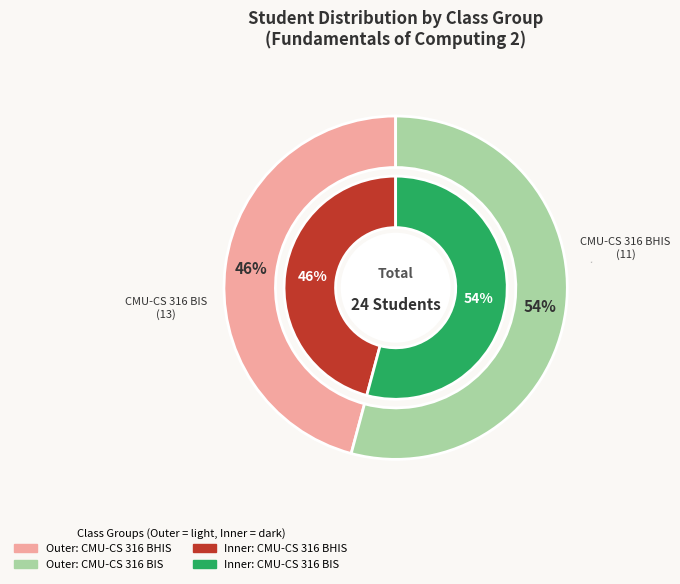

What is the total percentage of CMU-CS 316 BIS and CMU-CS 316 BHIS?

100.0%